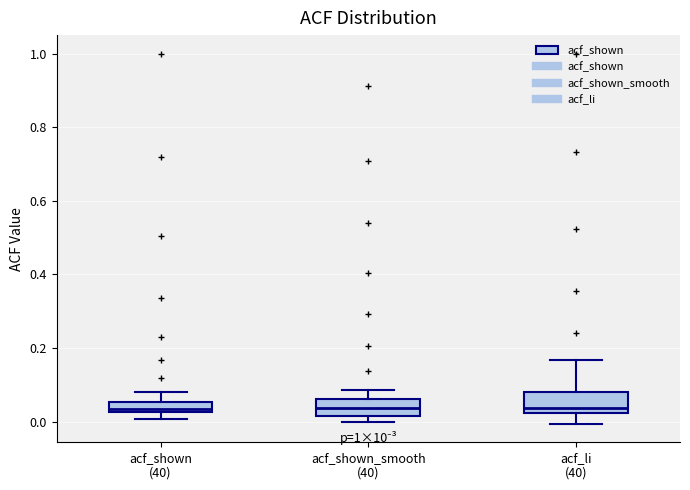

Where is the upper edge of the box for acf_shown (40) on the y-axis? The values are not printed on the chart, so give them approximately, as read against the axis.

0.06